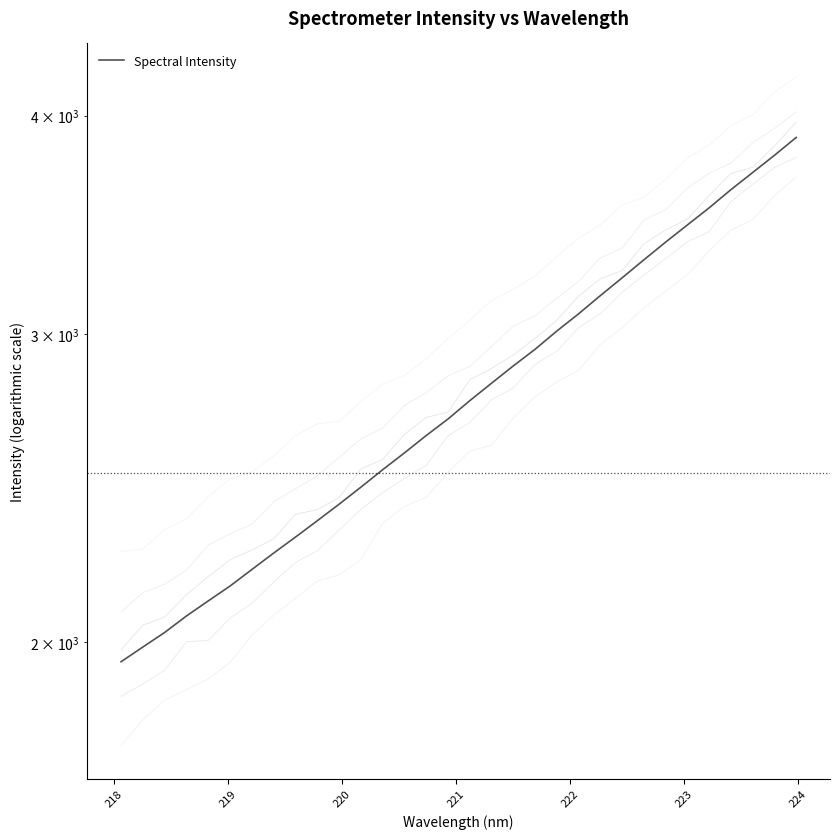

The value at 17 is 2813.1. True or false?

True